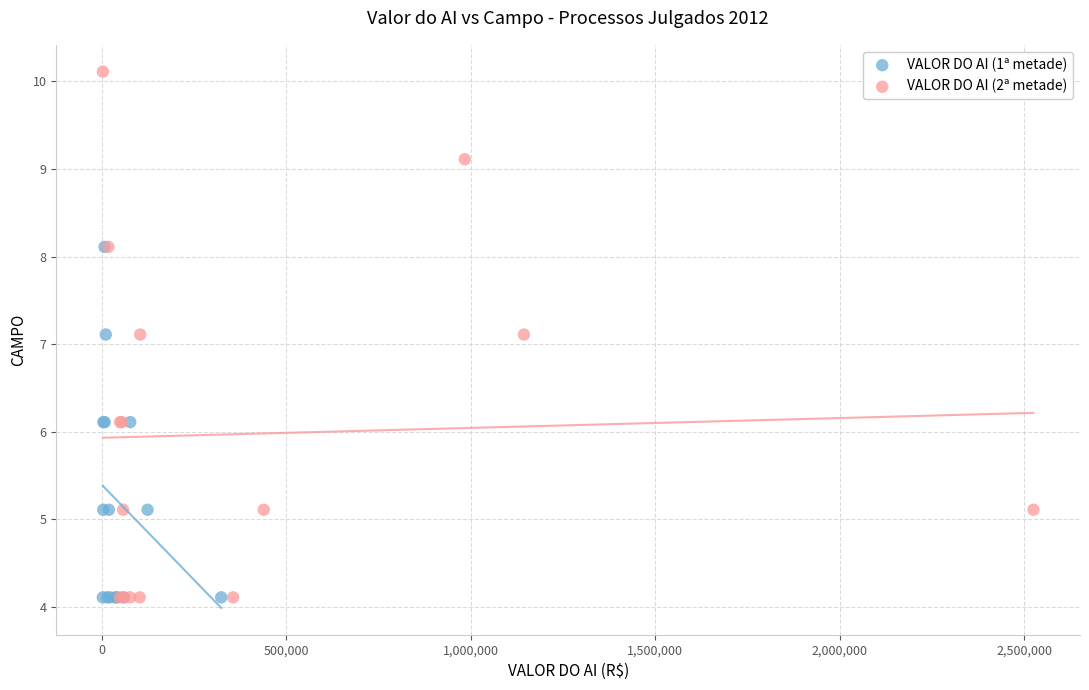

What are all the series names shown in the legend?

VALOR DO AI (1ª metade), VALOR DO AI (2ª metade)